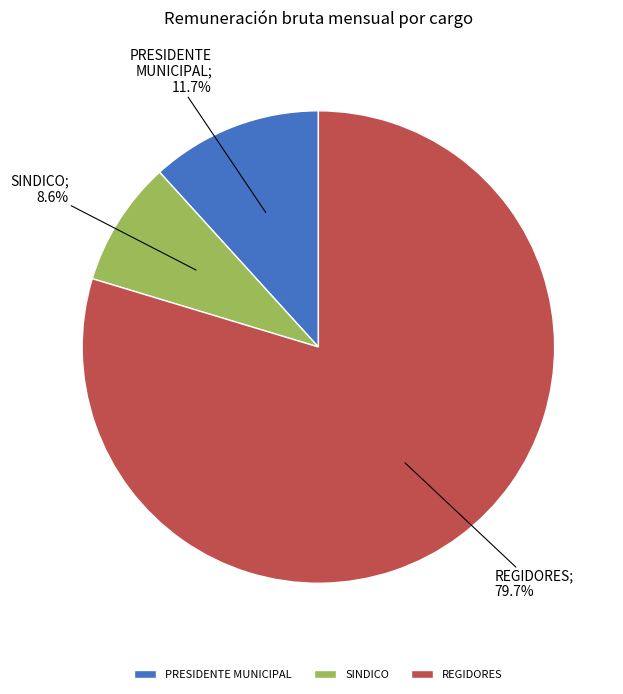

Do REGIDORES and SINDICO together represent more than half of the pie?

Yes